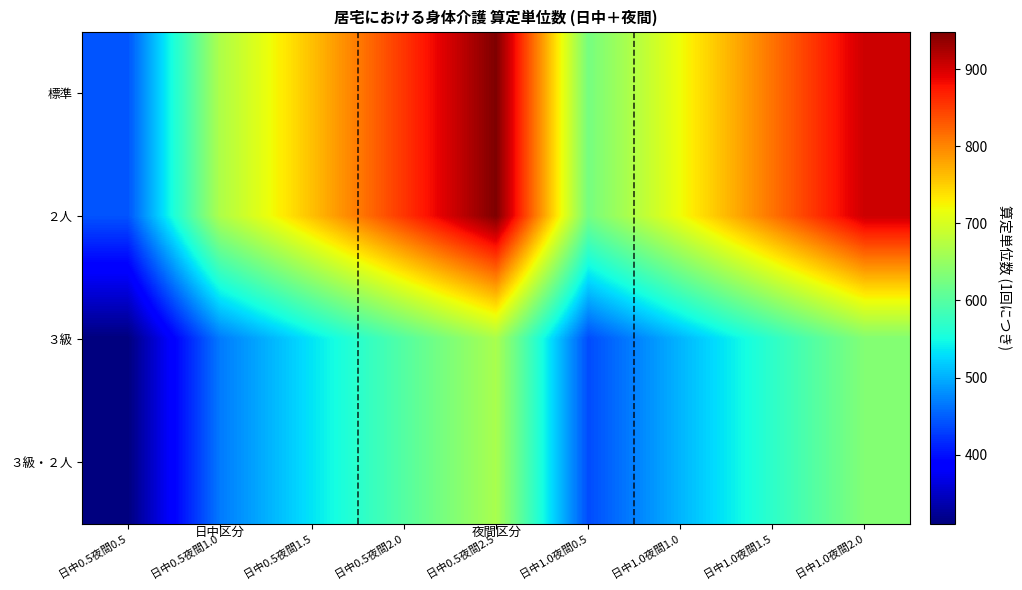

How many series are shown in this chart?

4